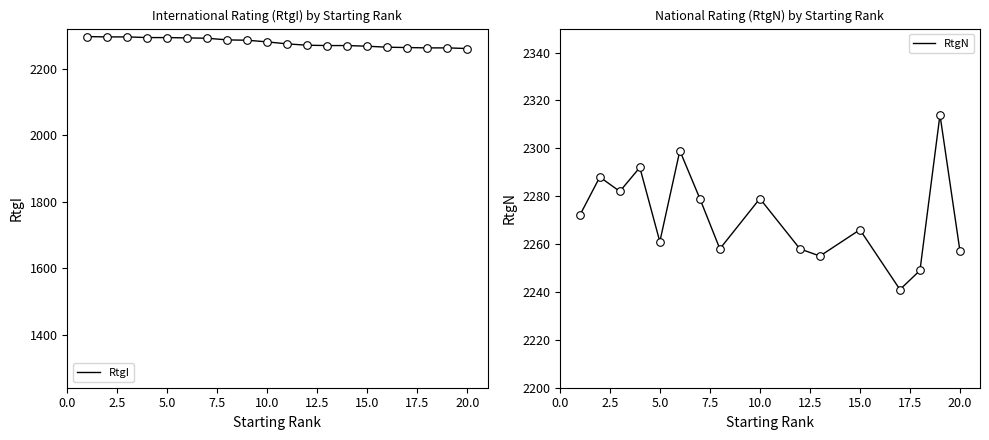

What is the change in value from 2 to 6?

-3